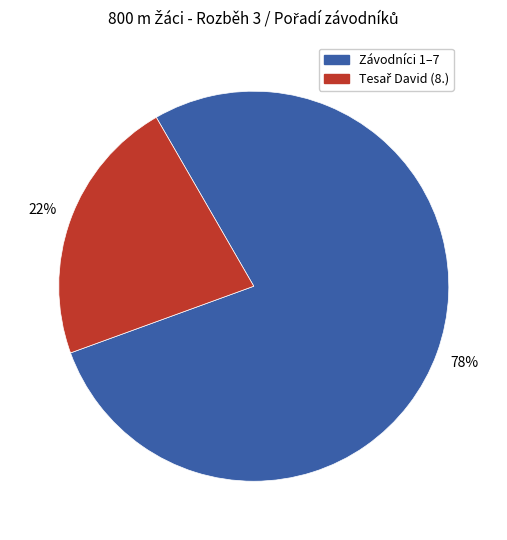

Is there a majority slice in this chart?

Yes